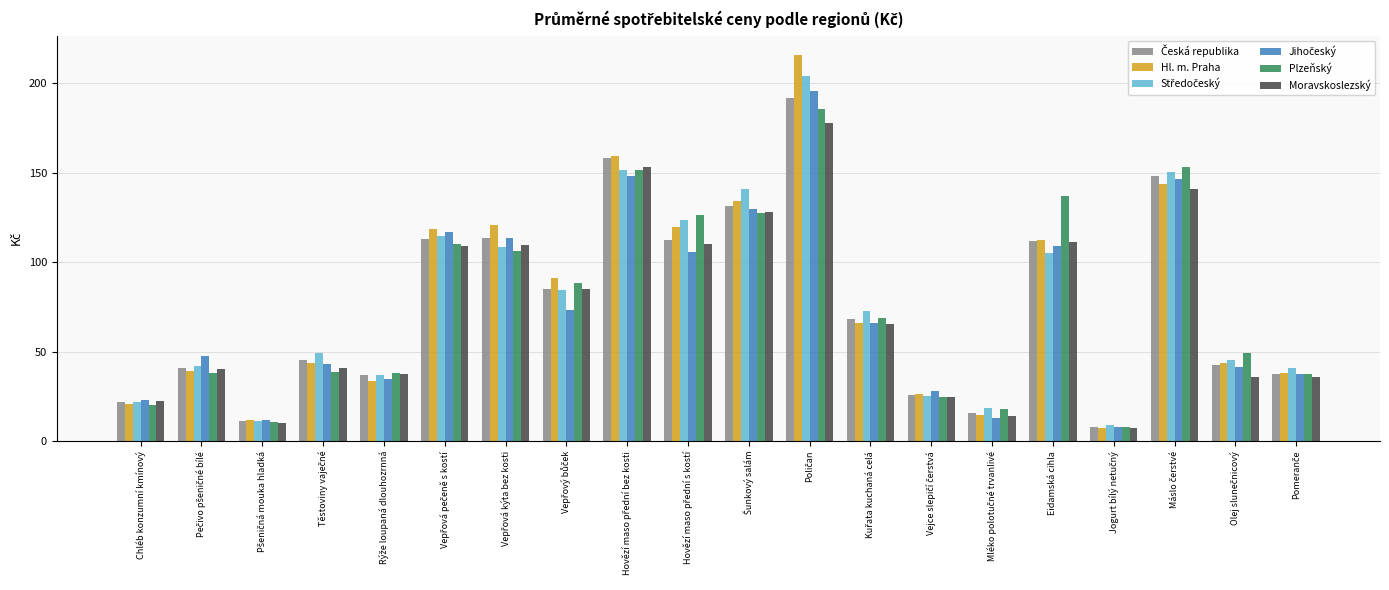

At how many categories does at least one series exceed 62?

10